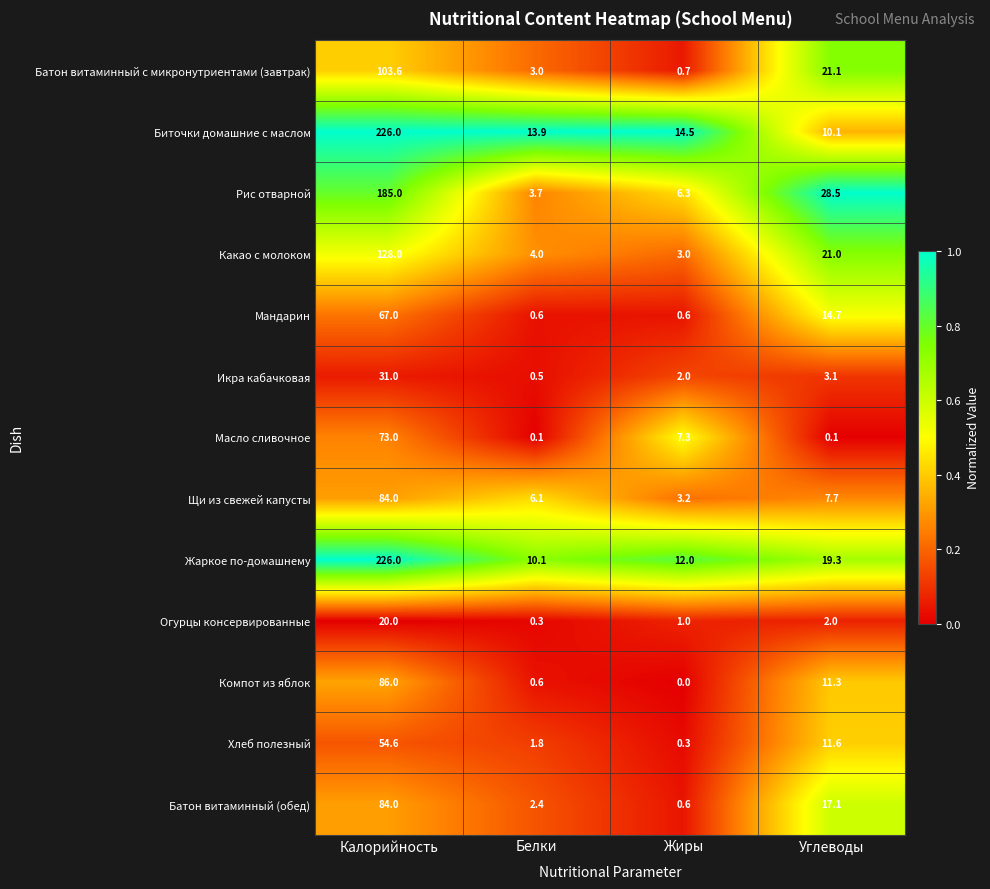

Is it true that Щи из свежей капусты equals 3.2 at Жиры?

True